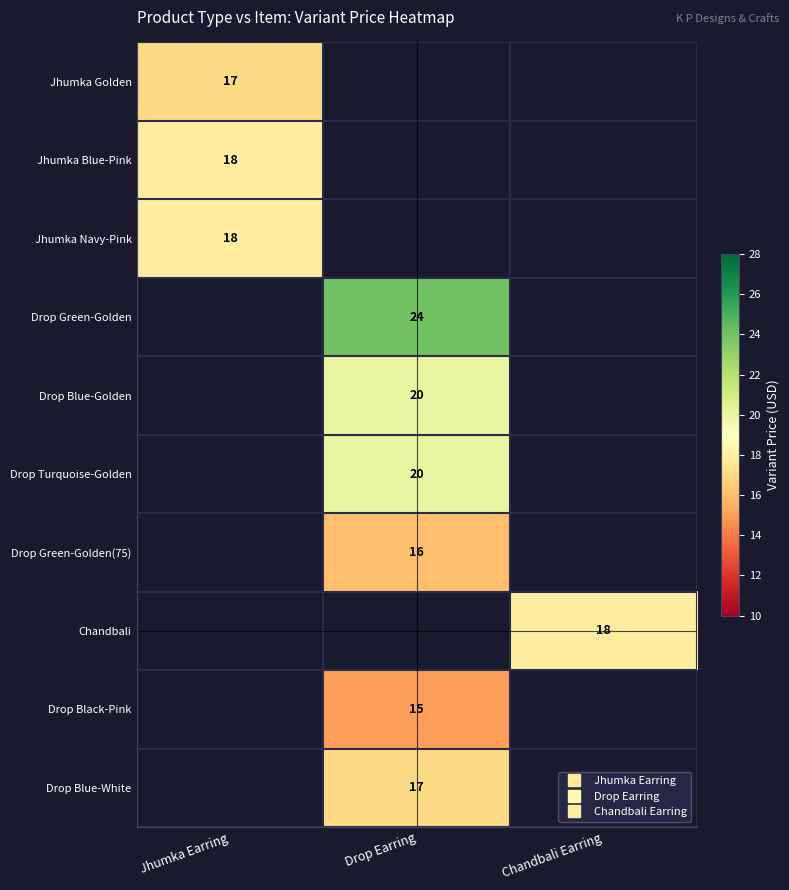

The value of Drop Green-Golden(75) at Drop Earring is 16.0. True or false?

True